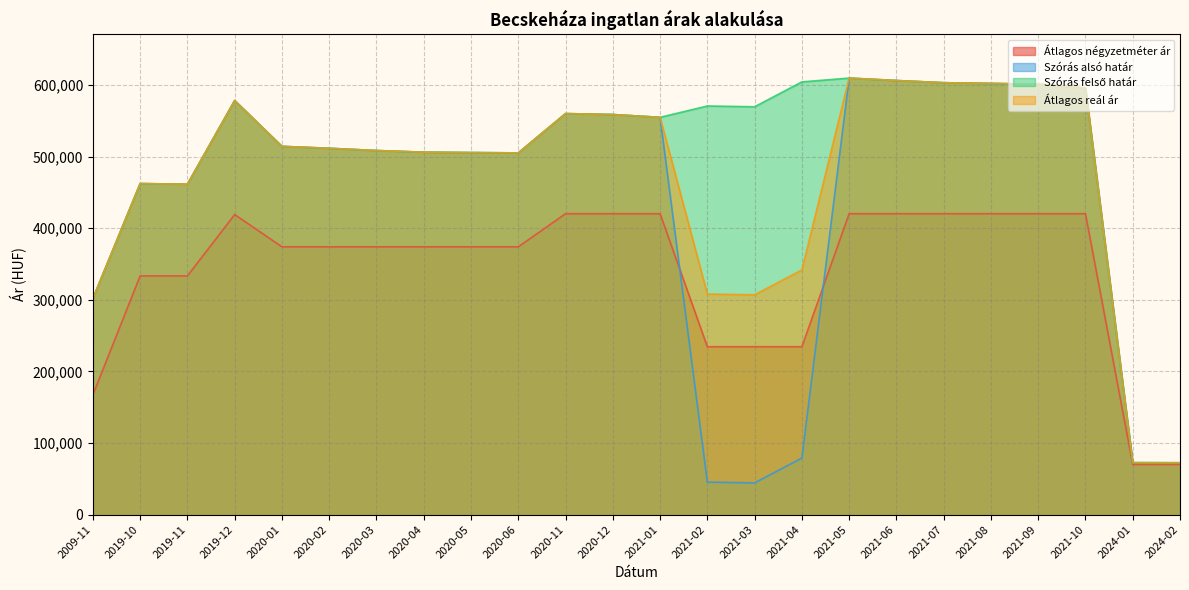

Is the value of Átlagos reál ár at 2021-06 greater than the value of Szórás alsó határ at 2021-07?

Yes